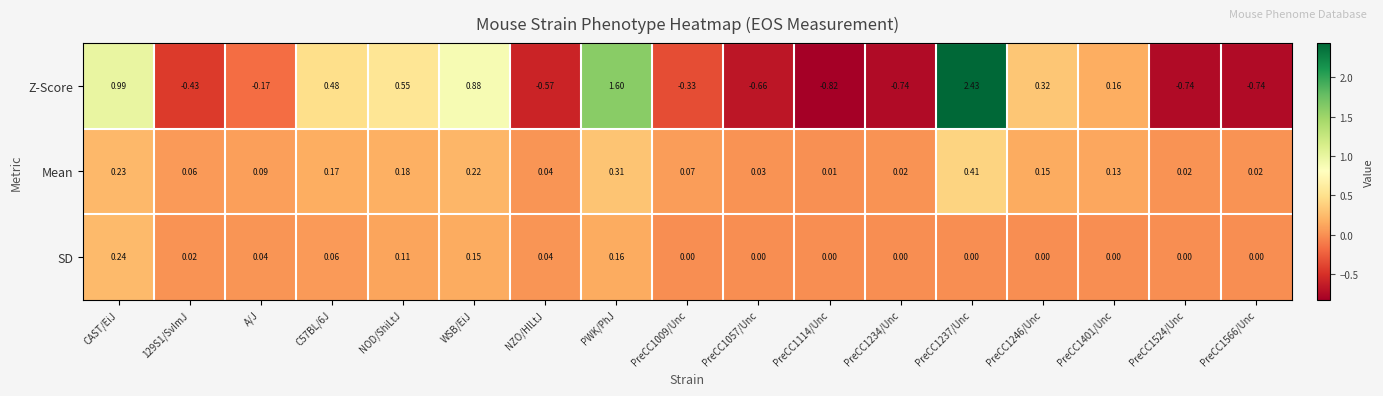

Rank the series at A/J from lowest to highest value.

Z-Score, SD, Mean